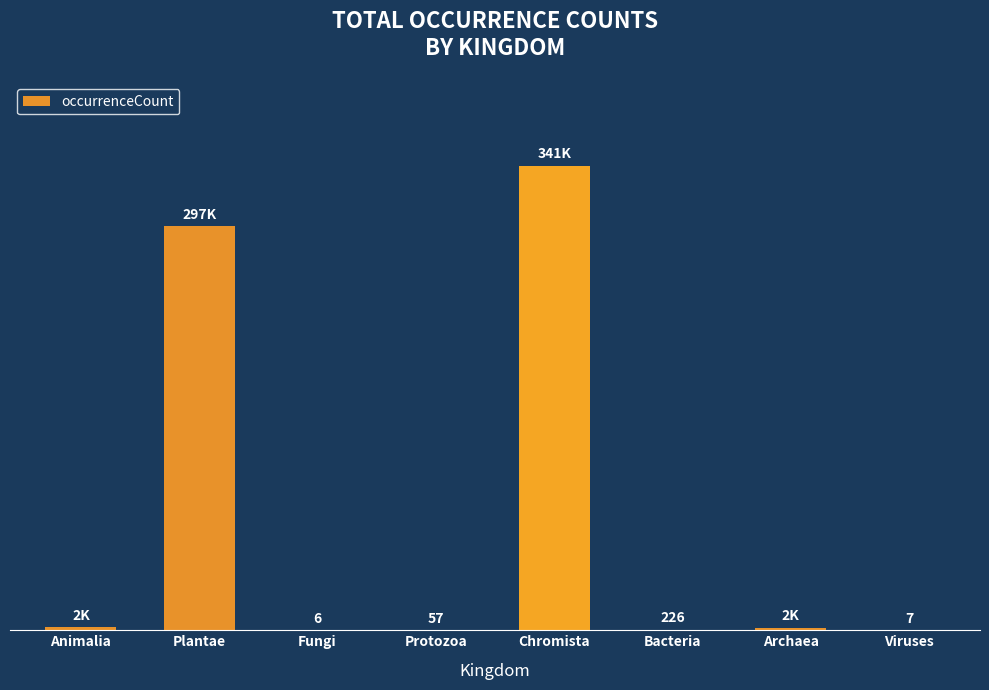

Between Fungi and Archaea, which is larger?

Archaea